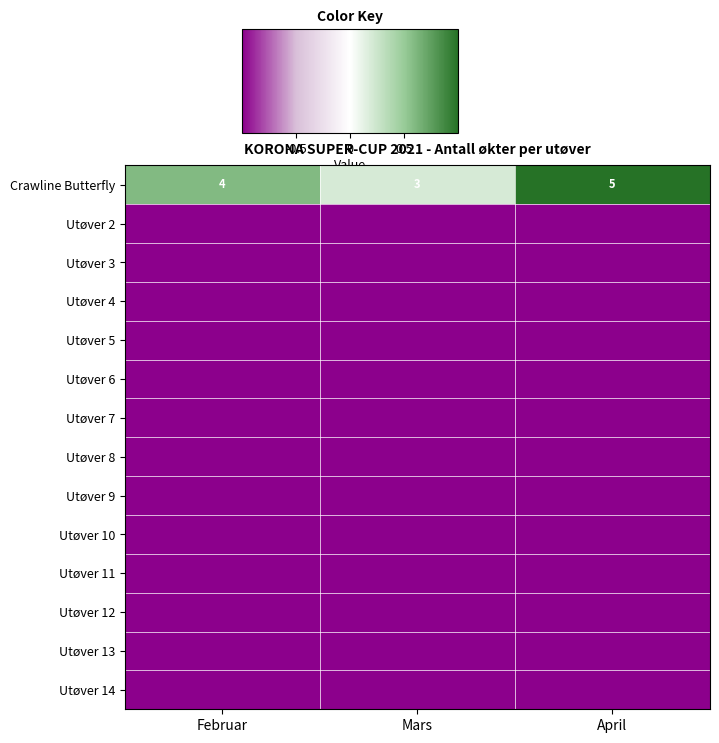

Between Februar and Mars, which series saw the biggest shift?

Crawline Butterfly